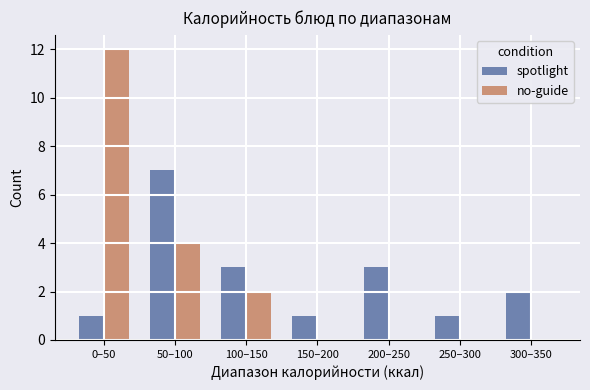

Count the number of data series in this chart.

2